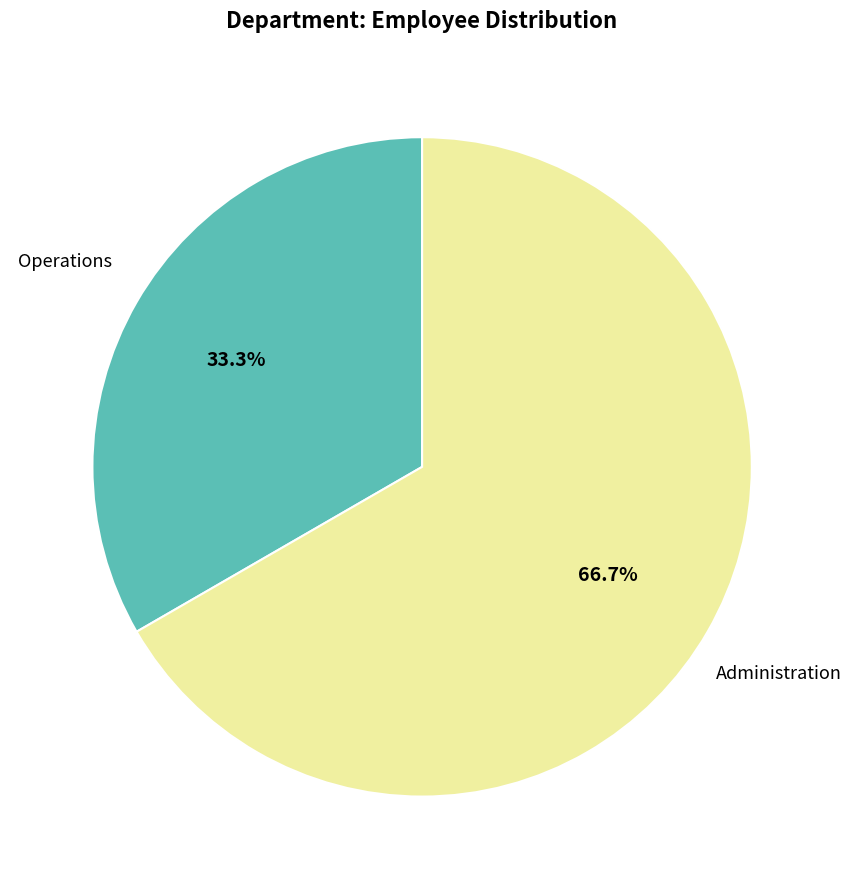

Which has a higher value, Administration or Operations?

Administration